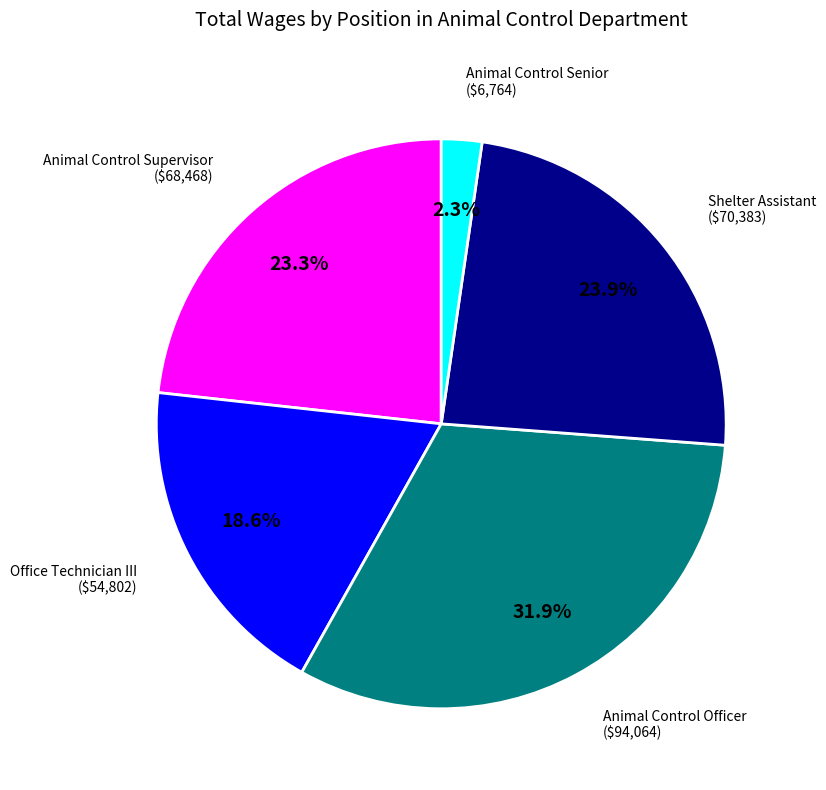

To the nearest percent, what is the average slice percentage?

20%